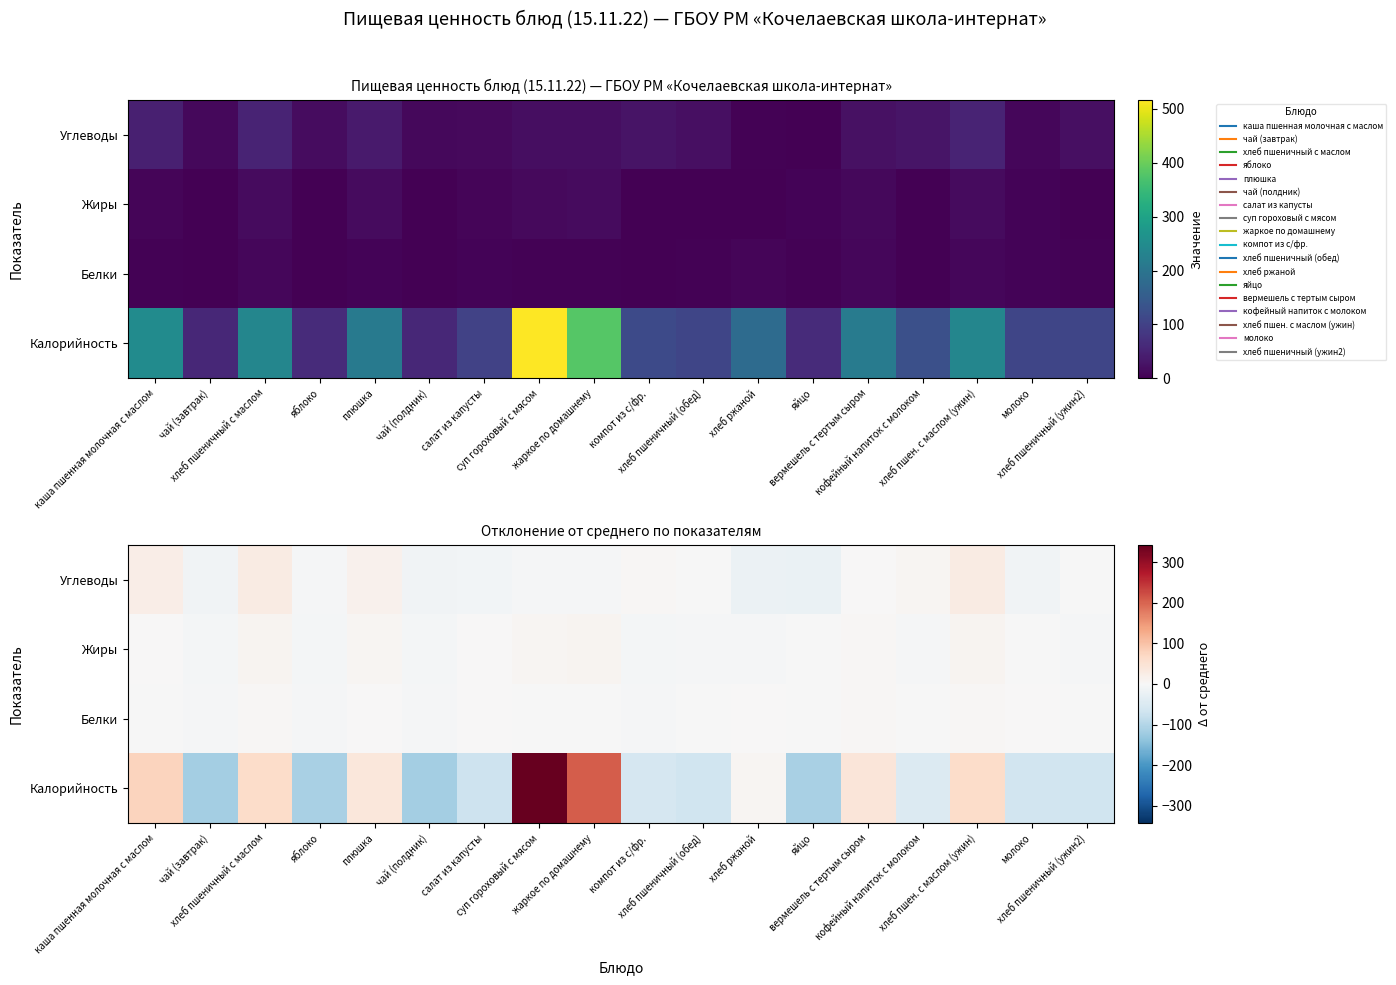

What is the minimum value shown in the chart?

-117.5